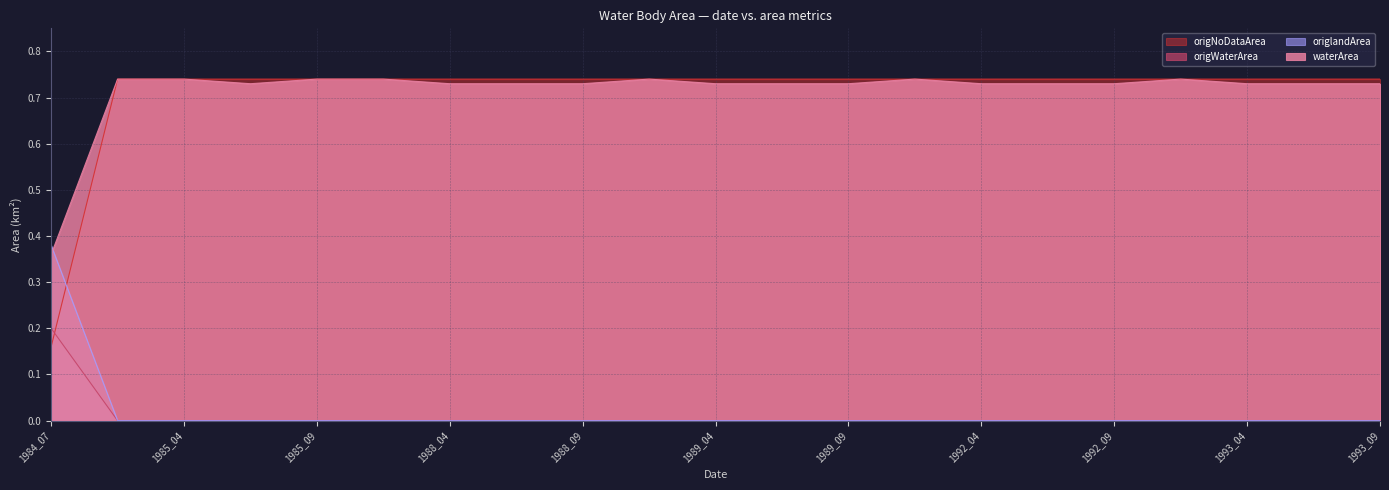

Between 1988_09 and 1989_04, which series saw the biggest shift?

waterArea